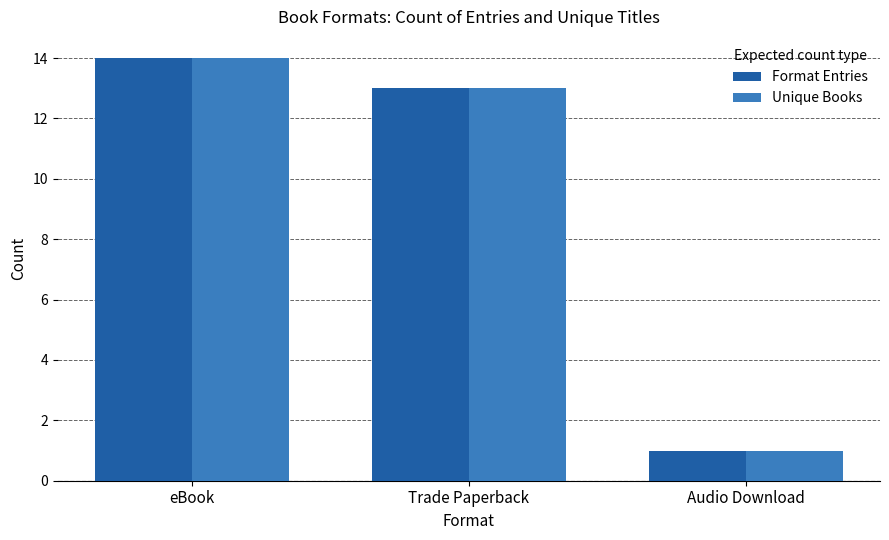

The Format Entries series shows 1 at Audio Download. True or false?

True